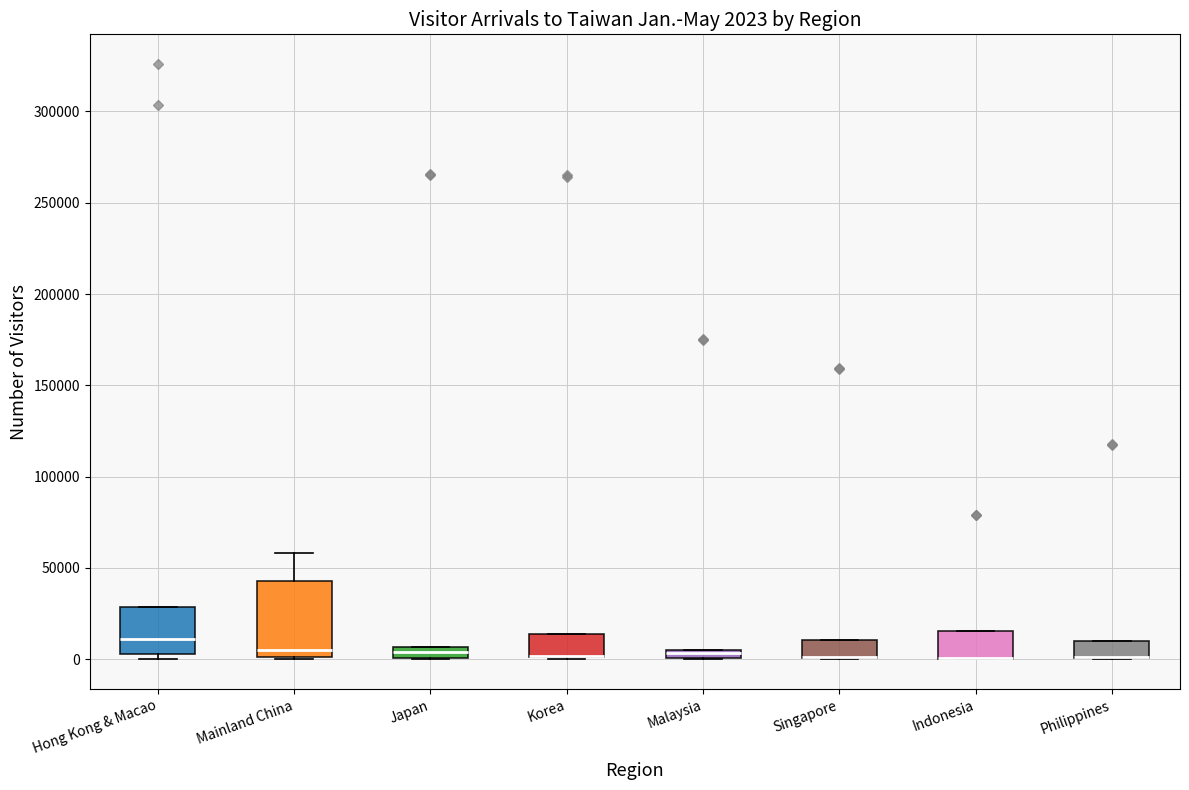

Comparing the boxes themselves (not the whiskers), which one is the tallest?

Mainland China